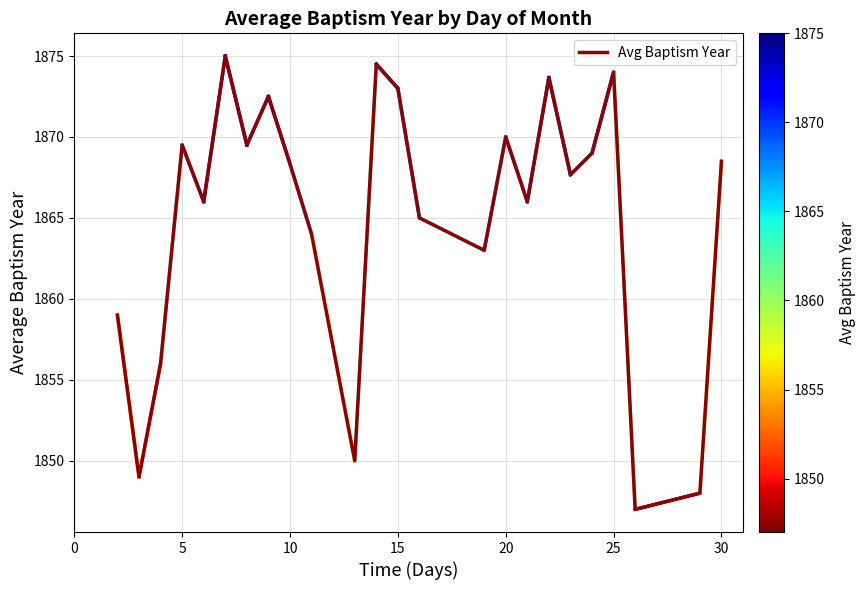

What is the maximum value shown in the chart?

1875.0